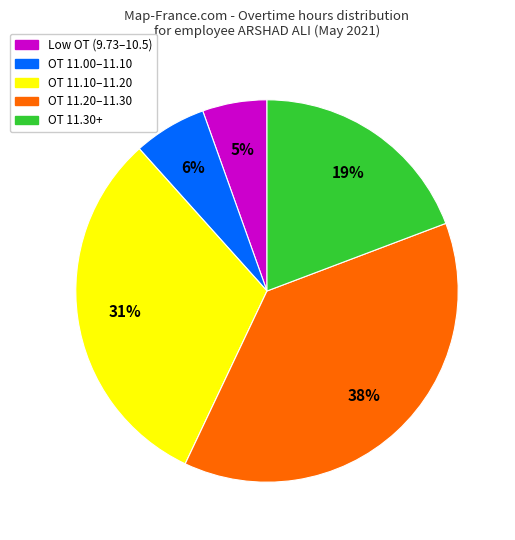

Is there any slice that represents more than half of the pie?

No